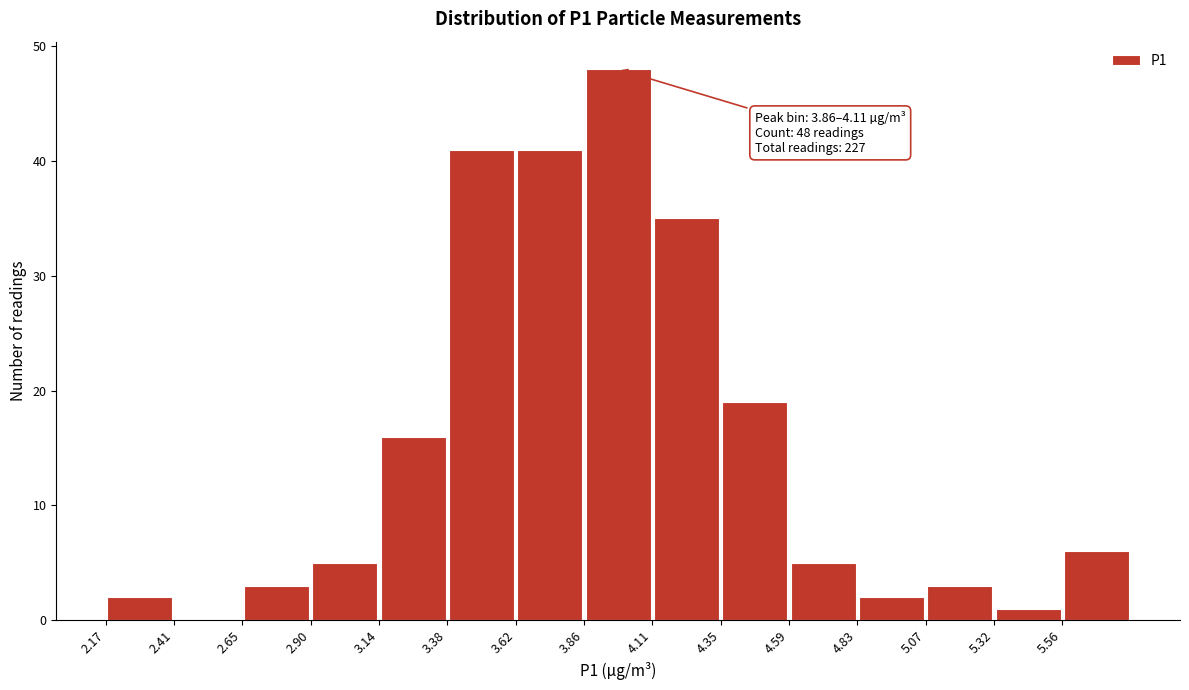

Which range on the x-axis has the tallest bar?

3.85 to 4.10